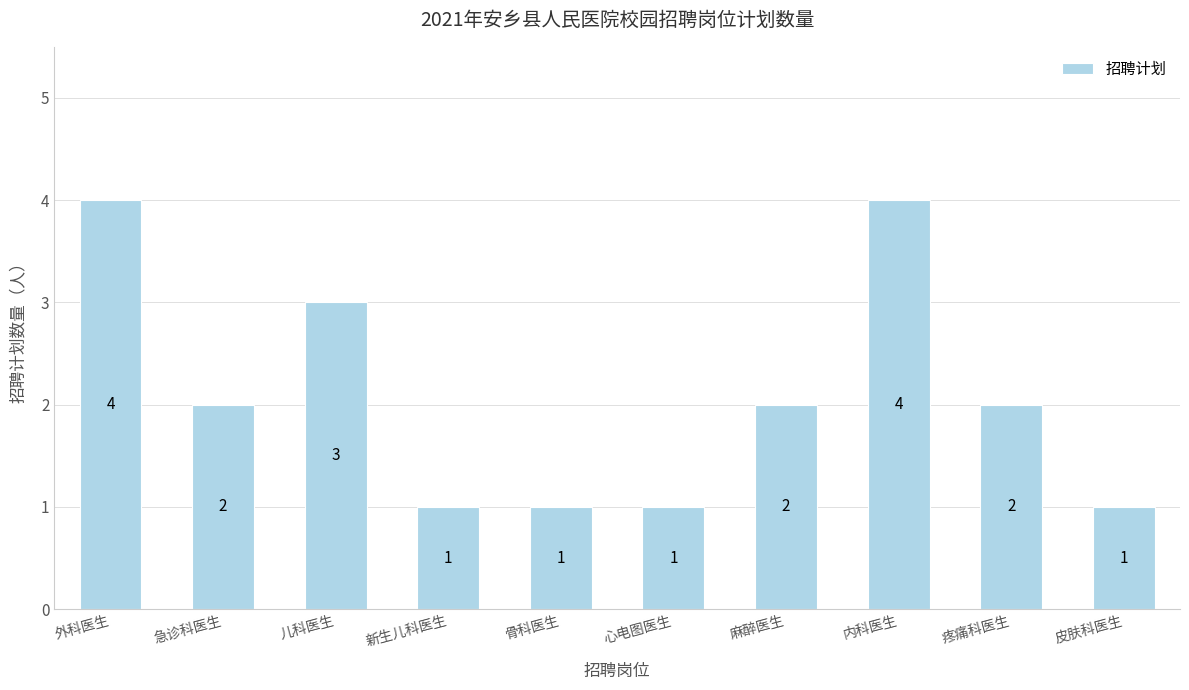

What is the maximum value shown in the chart?

4